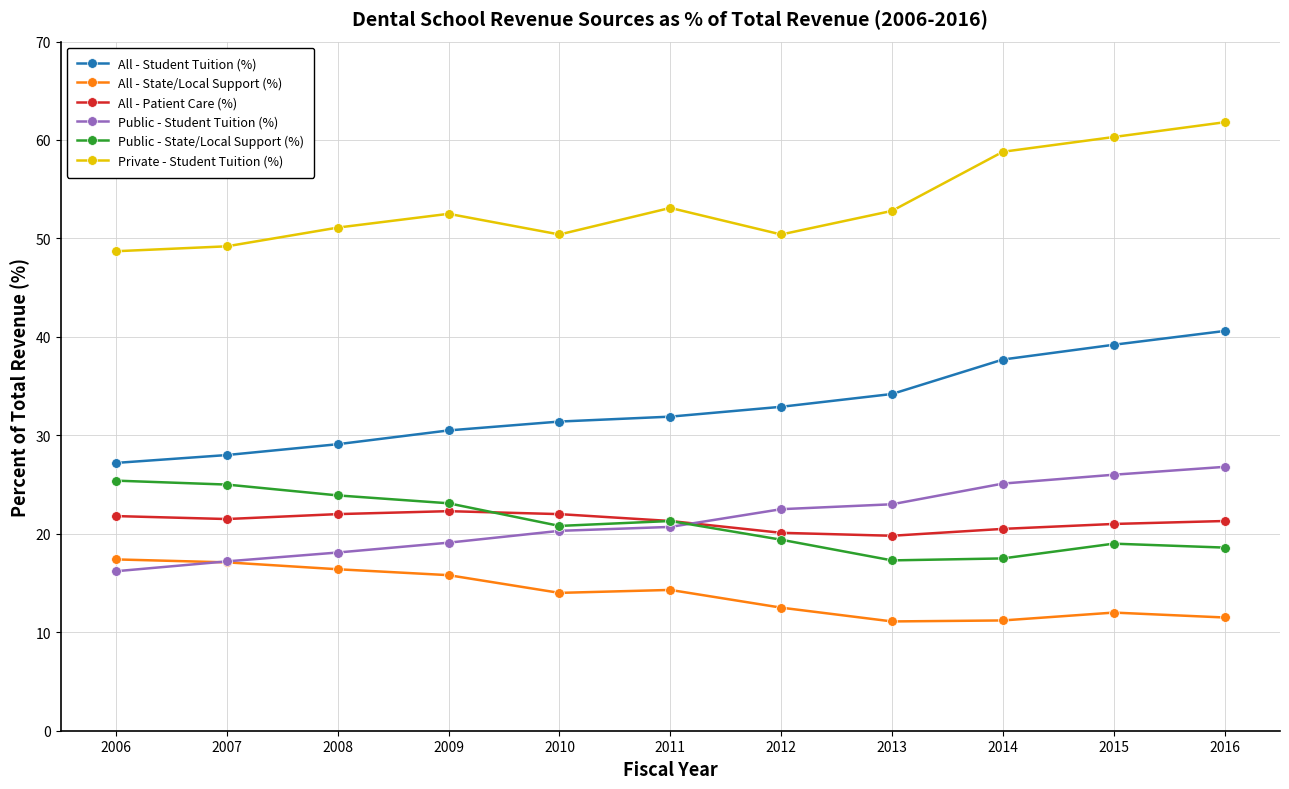

What are all the series names shown in the legend?

All - Student Tuition (%), All - State/Local Support (%), All - Patient Care (%), Public - Student Tuition (%), Public - State/Local Support (%), Private - Student Tuition (%)